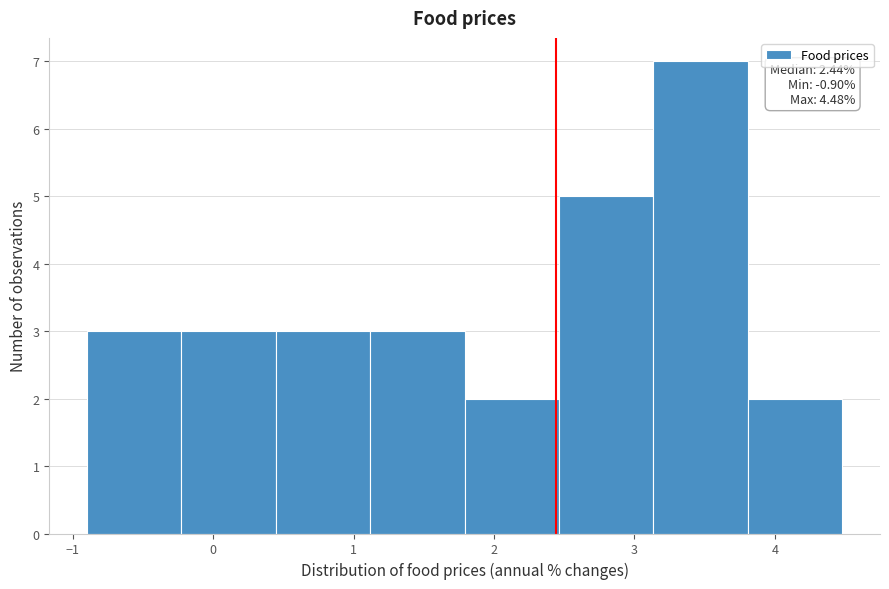

Over which range of the x-axis is the bar tallest?

3.1 to 3.8